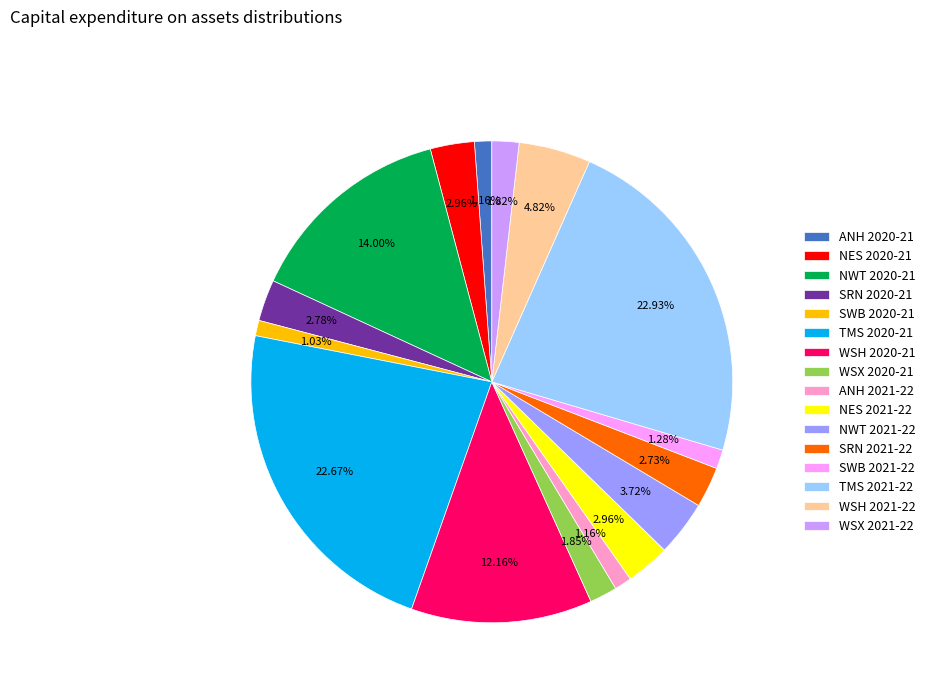

Between SRN 2021-22 and NWT 2021-22, which is larger?

NWT 2021-22